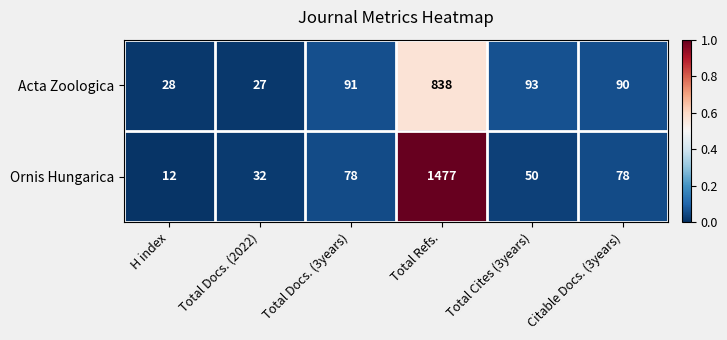

Which series changed the most between H index and Citable Docs. (3years)?

Ornis Hungarica